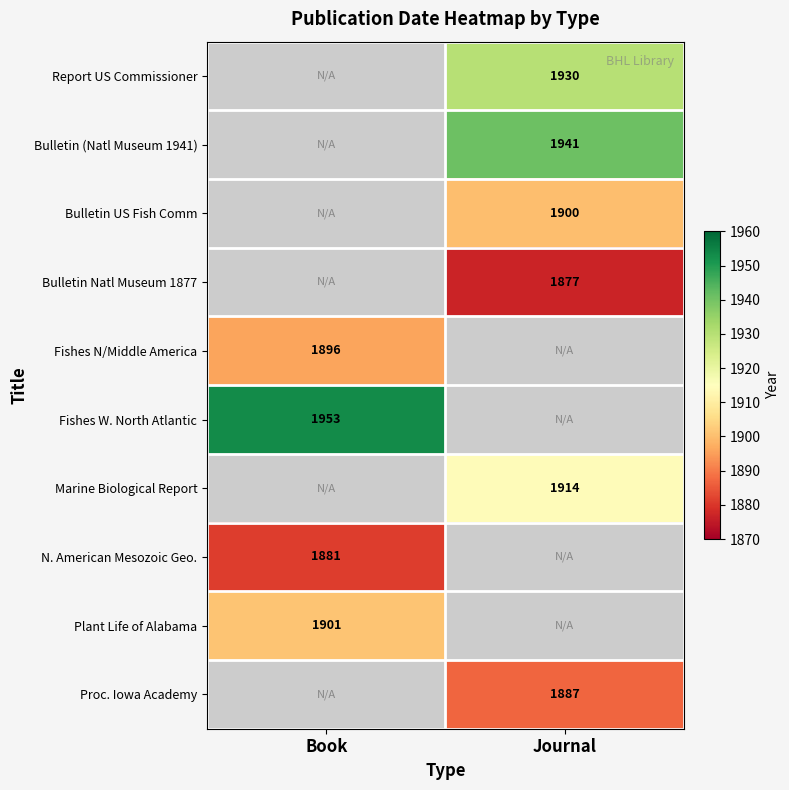

What is the minimum value shown in the chart?

1877.0